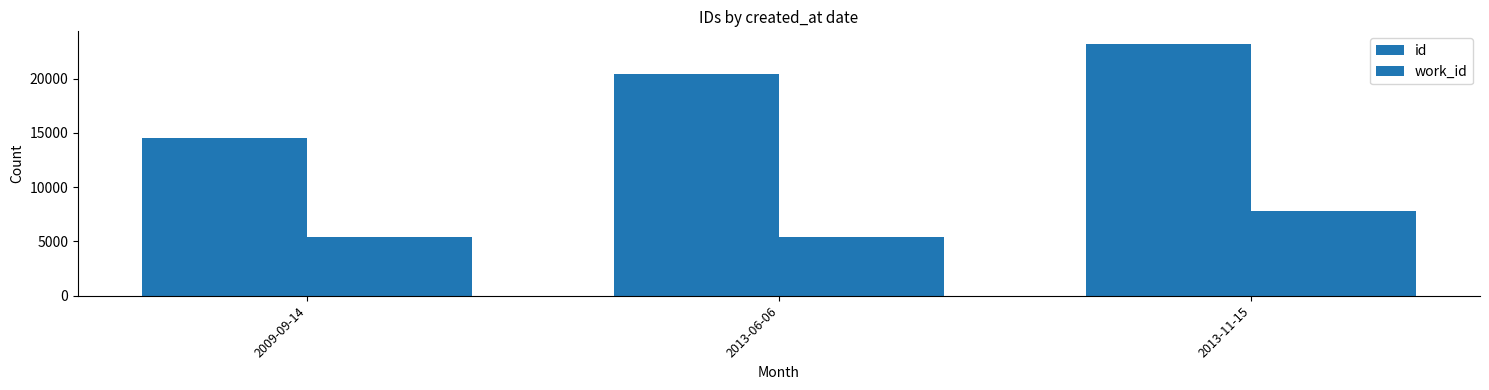

How many distinct data groups are displayed?

2